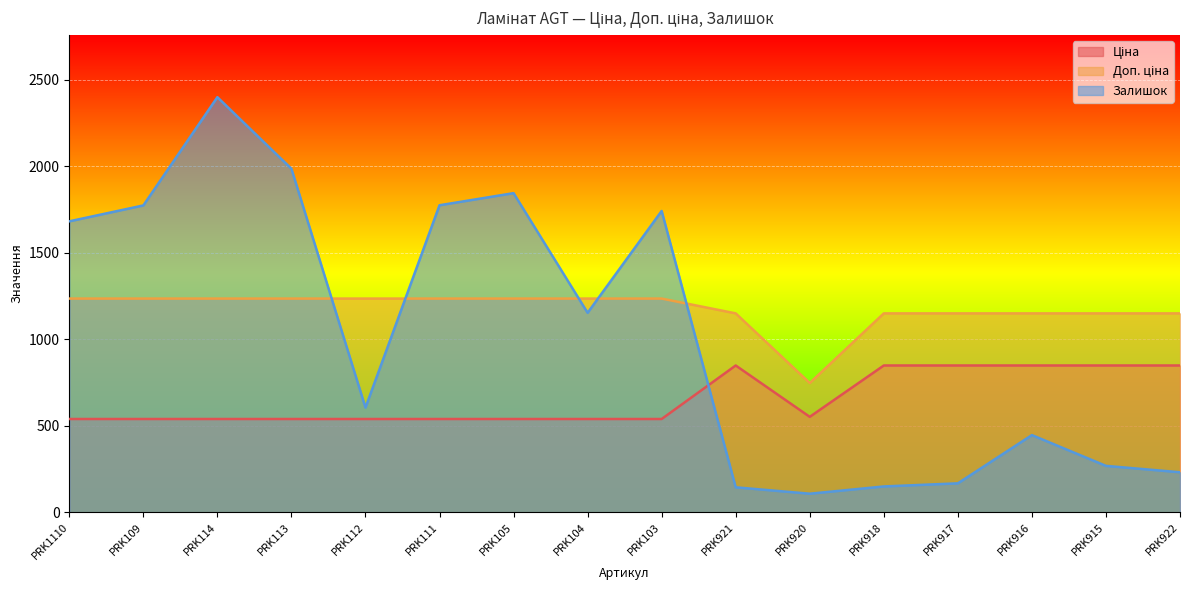

Which series changed the most between PRK917 and PRK915?

Залишок